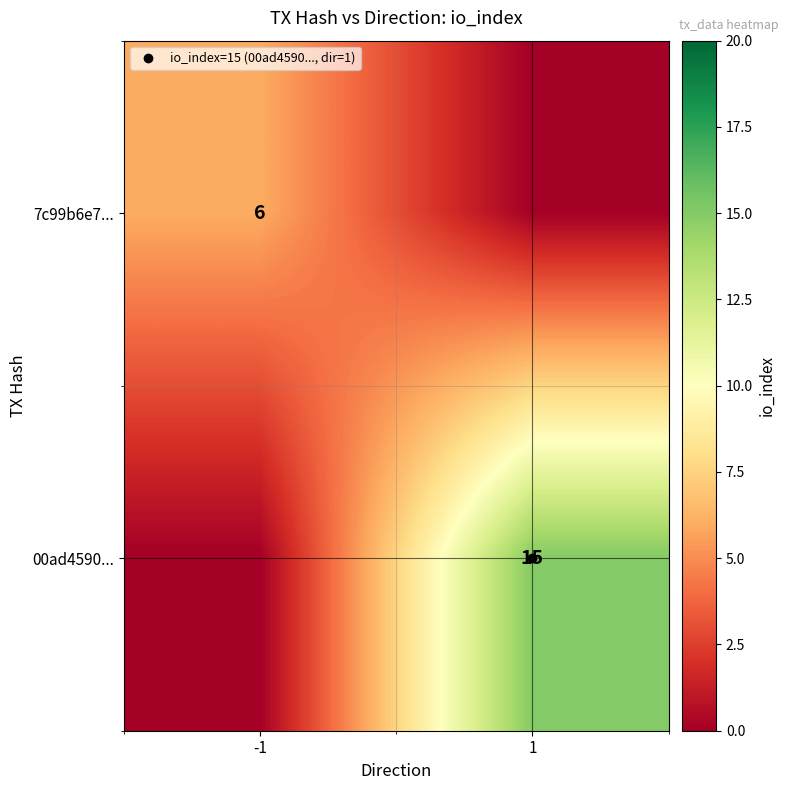

Which label corresponds to the smallest value in the chart?

1